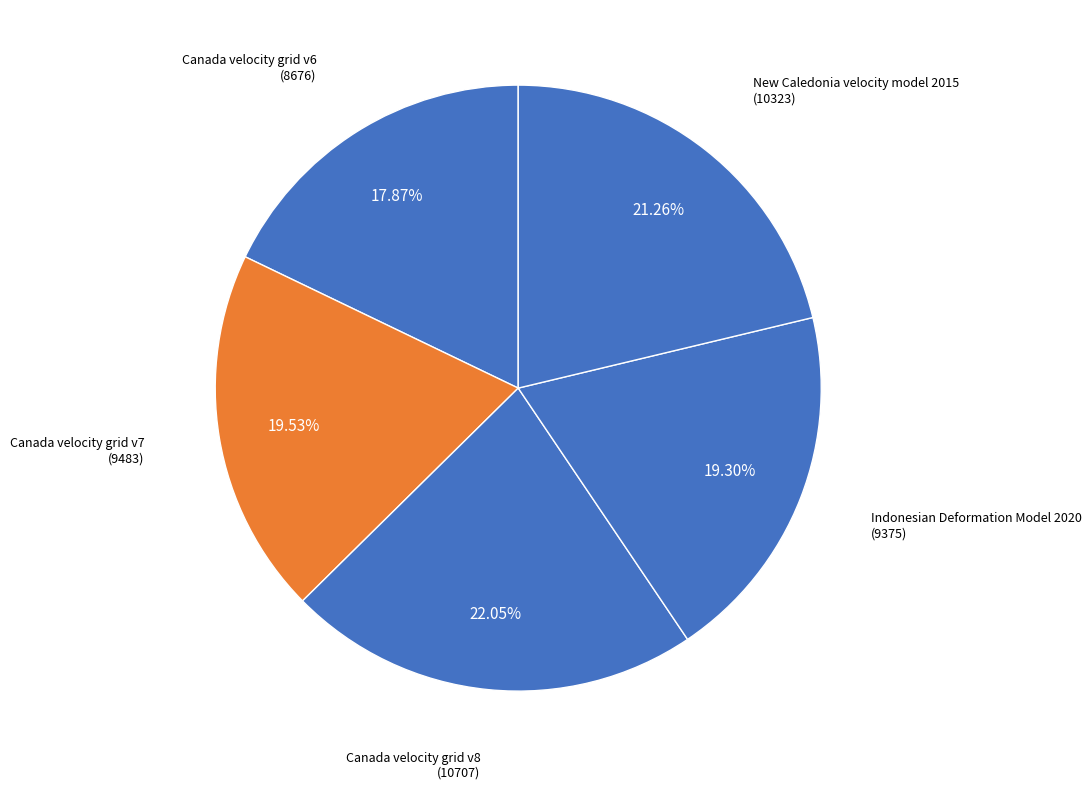

Does any single category account for the majority?

No